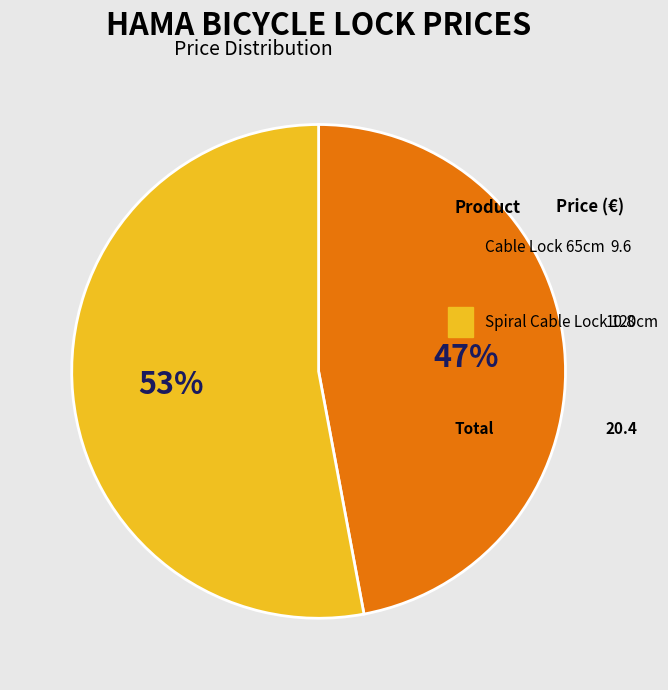

How many slices are in this pie chart?

2